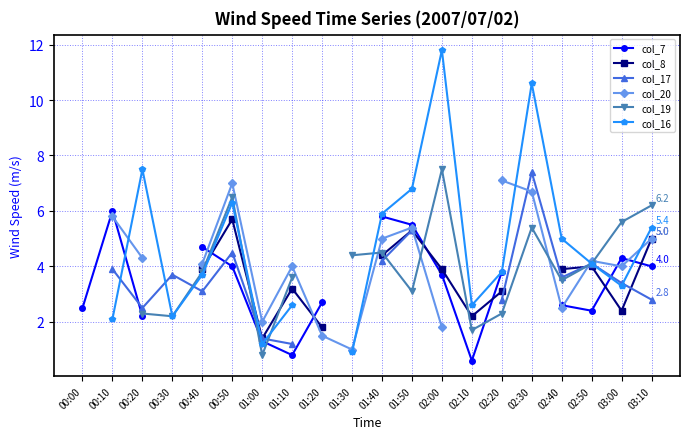

Is the value of col_8 at 00:00 greater than the value of col_19 at 02:50?

No